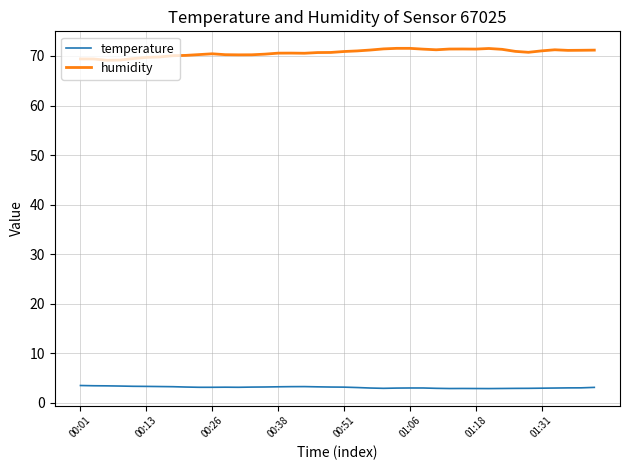

True or false: humidity and temperature cross at least once.

False